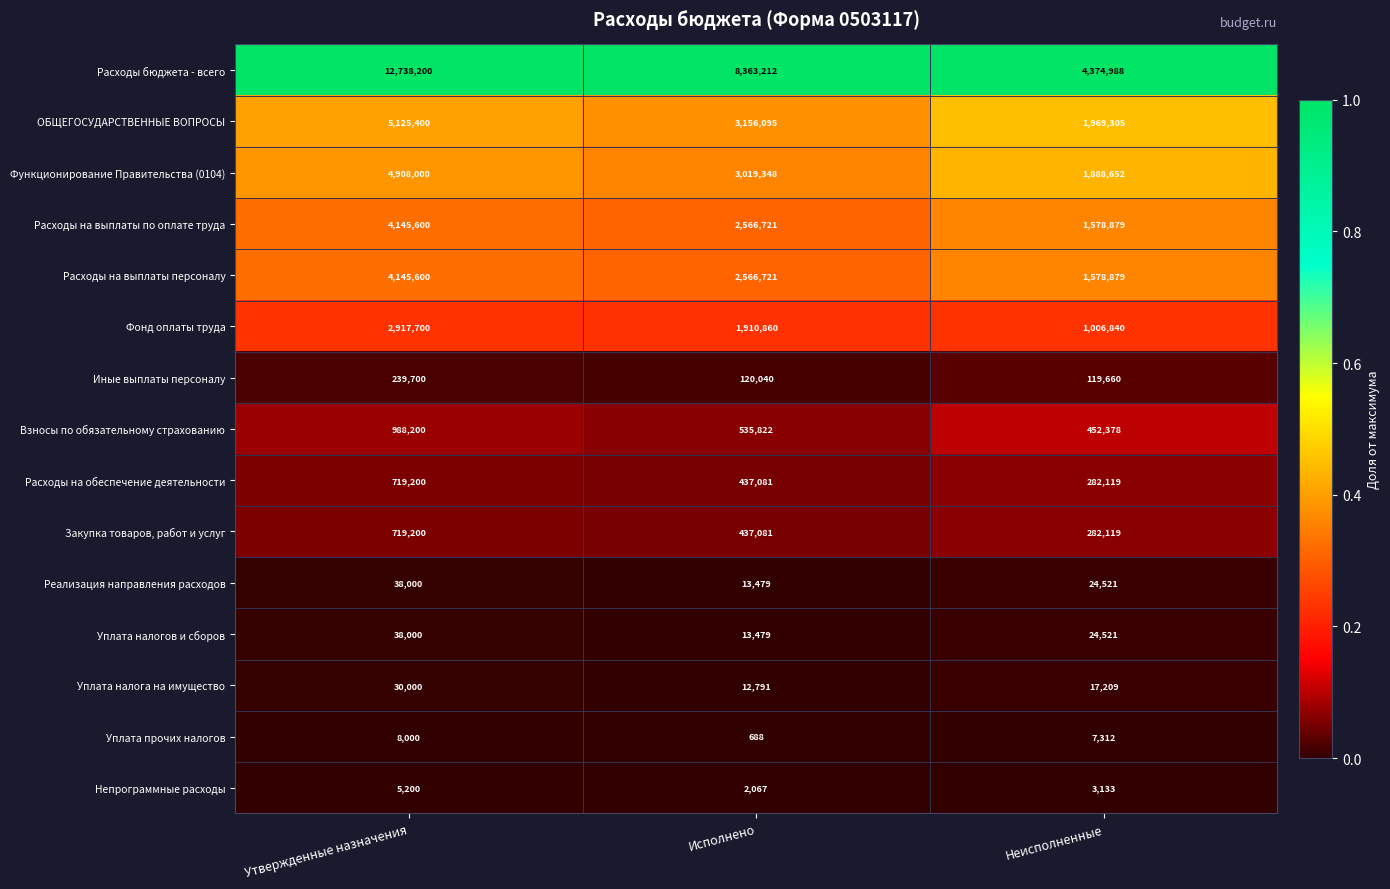

At which label is Расходы на выплаты по оплате труда closest to 2862239?

Исполнено